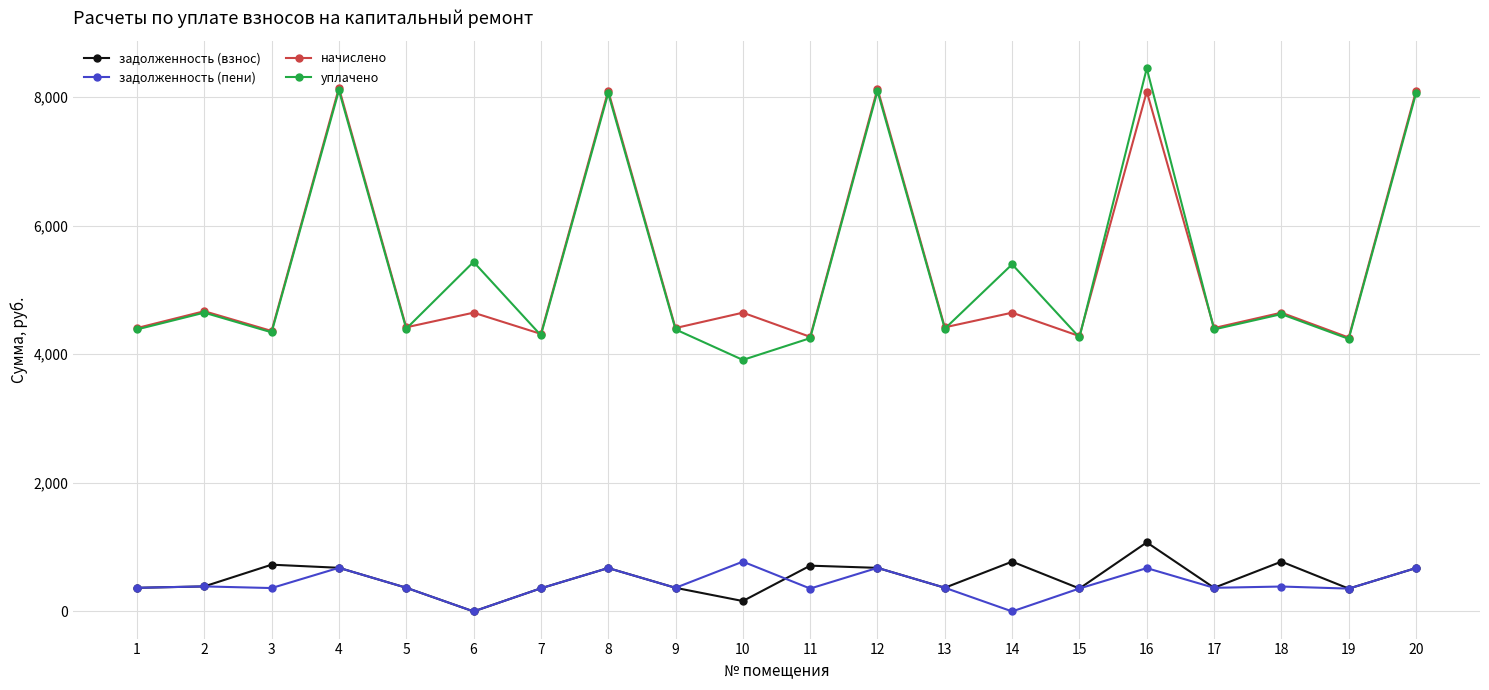

Where is начислено nearest to the value 6200?

2